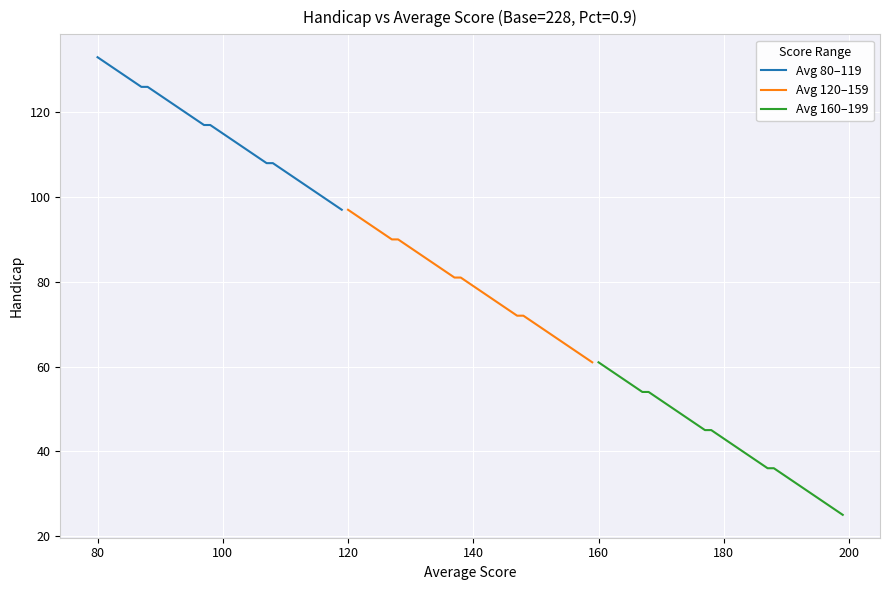

What is the lowest value of the Avg 160–199 series?

25